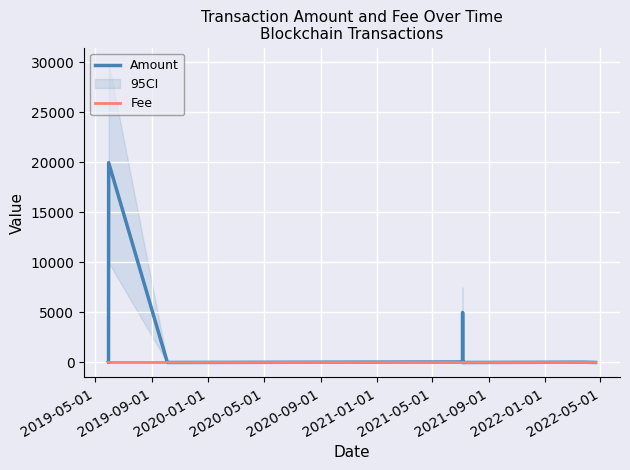

What is the average value of the Fee series?

0.3